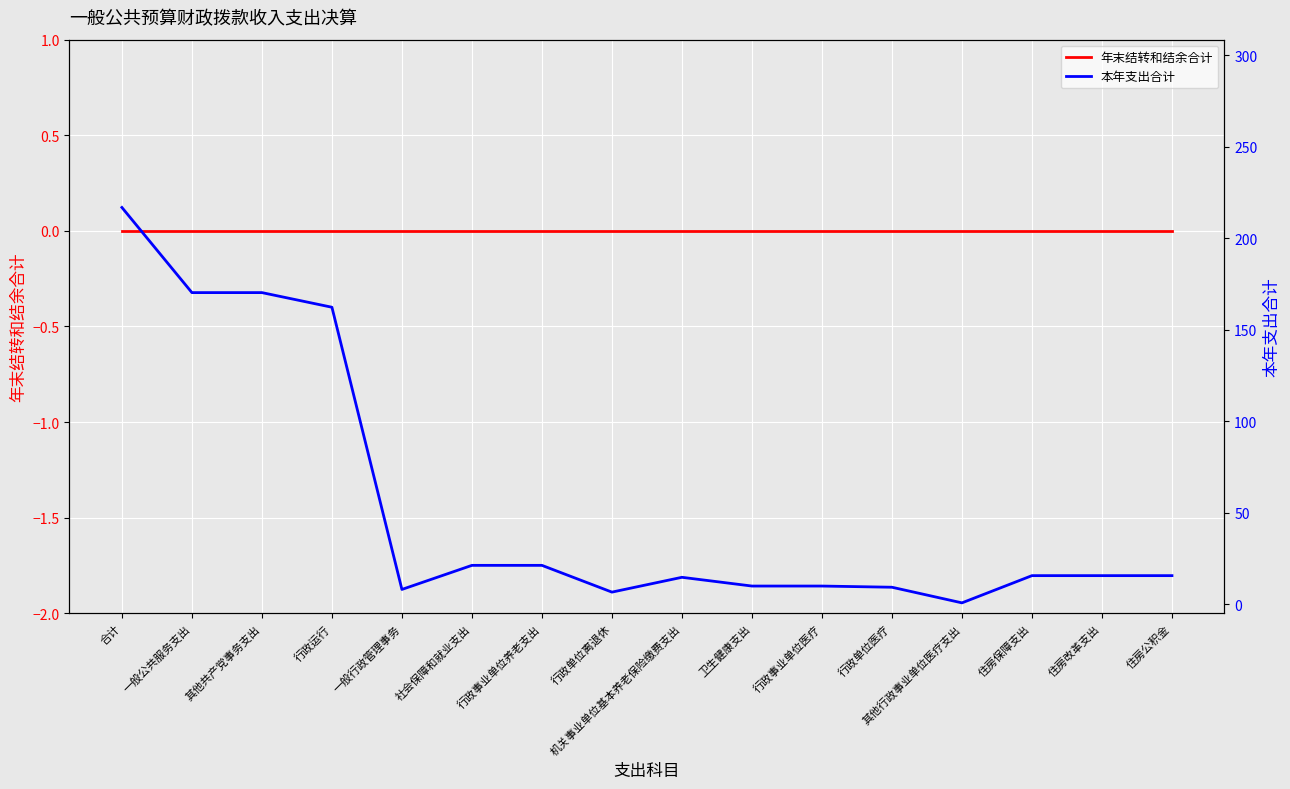

What is the label of the 10th point from the left?

卫生健康支出